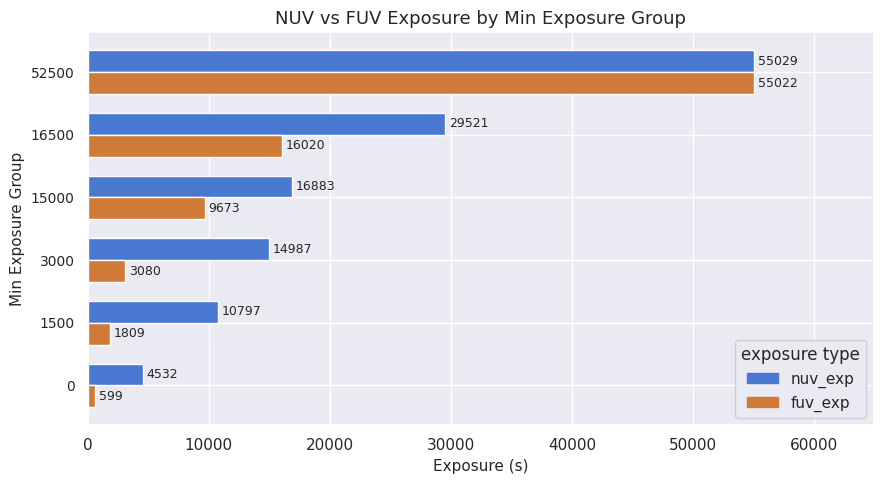

At which category is the sum across all series the highest?

52500